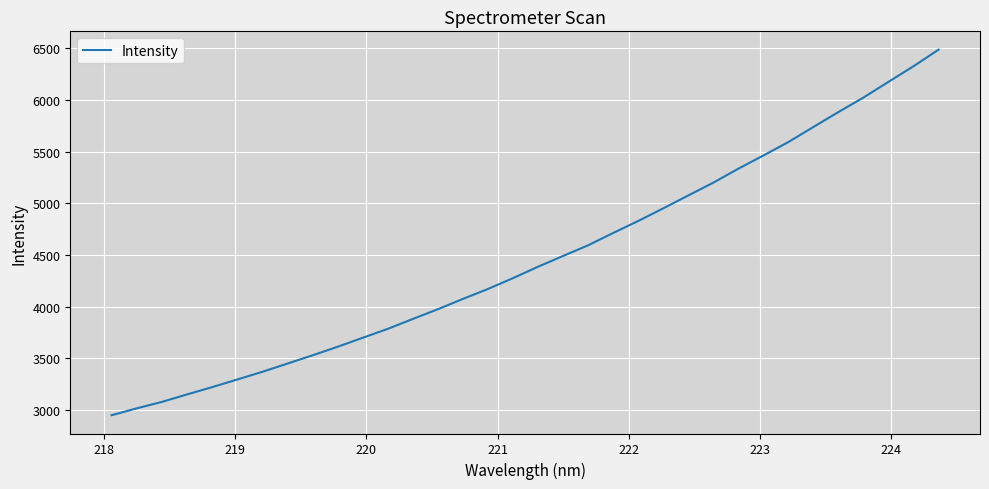

Does the chart display data point markers on the line(s)?

No